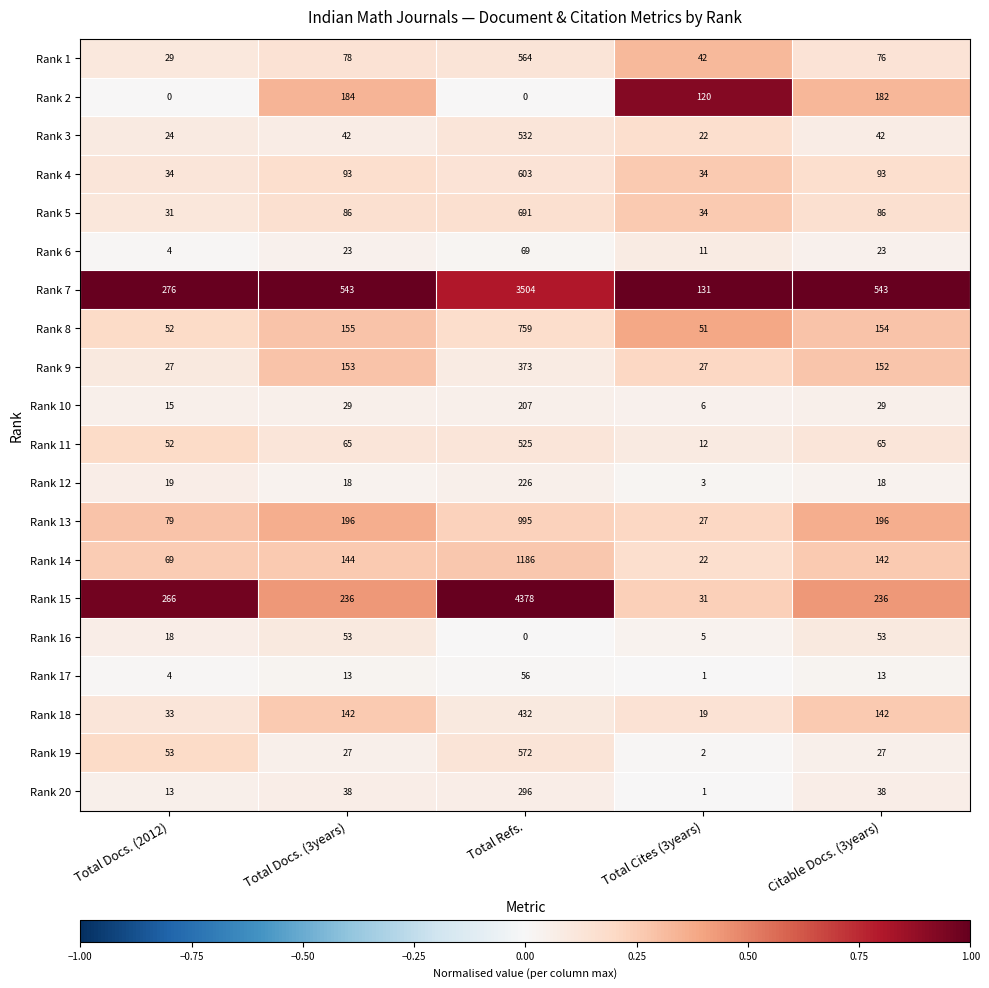

Is it true that Rank 20 equals 8 at Citable Docs. (3years)?

False